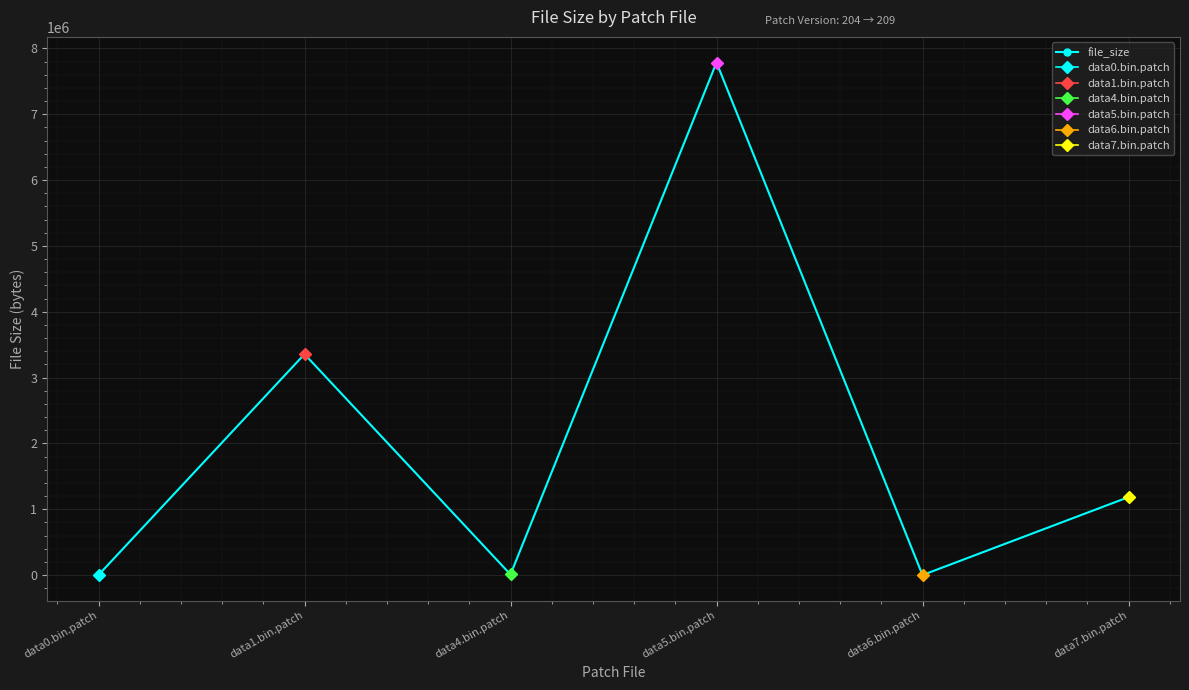

What is the ratio of the value at data4.bin.patch to the value at data6.bin.patch?

42.9